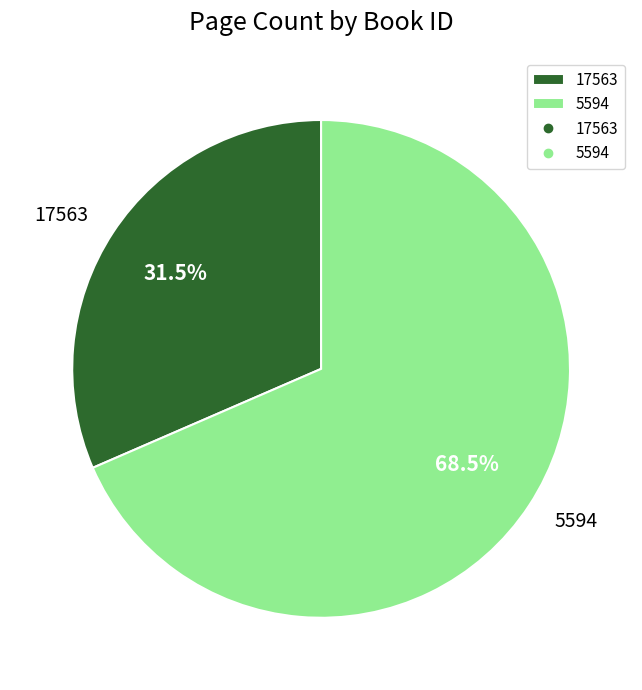

Is there any slice that represents more than half of the pie?

Yes